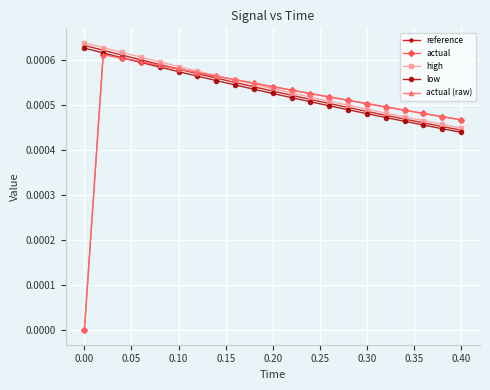

At how many categories does at least one series exceed 0?

21